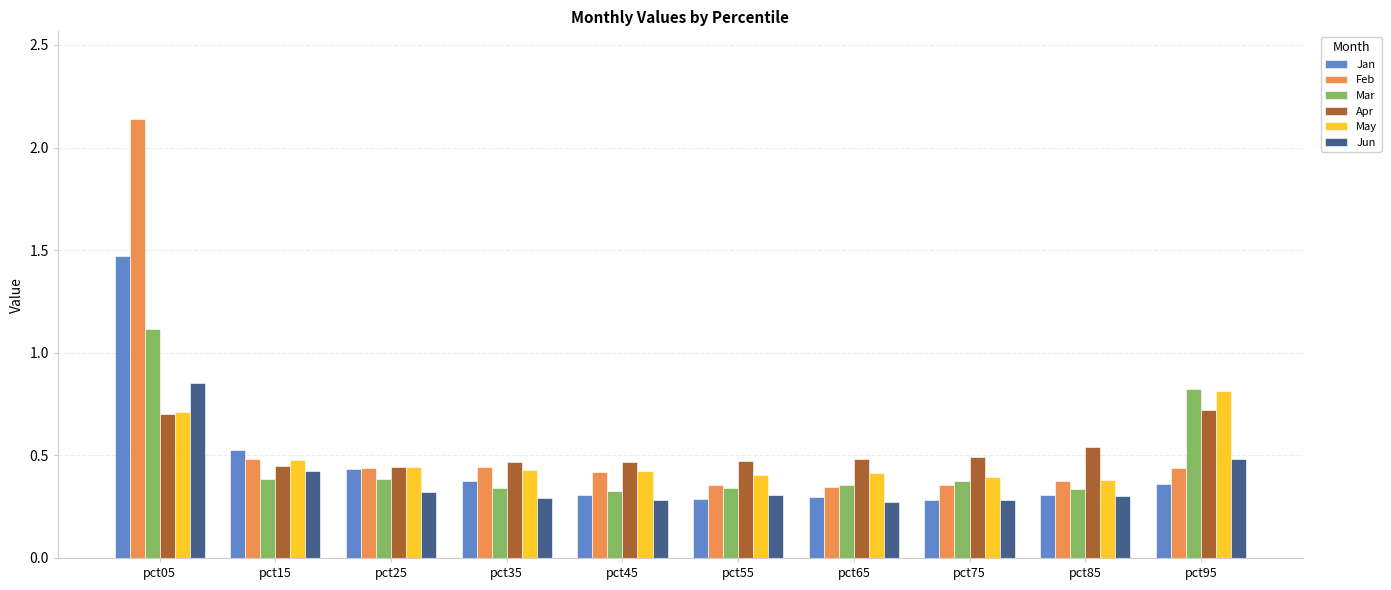

True or false: Feb has a value of 0.2 at pct85.

False